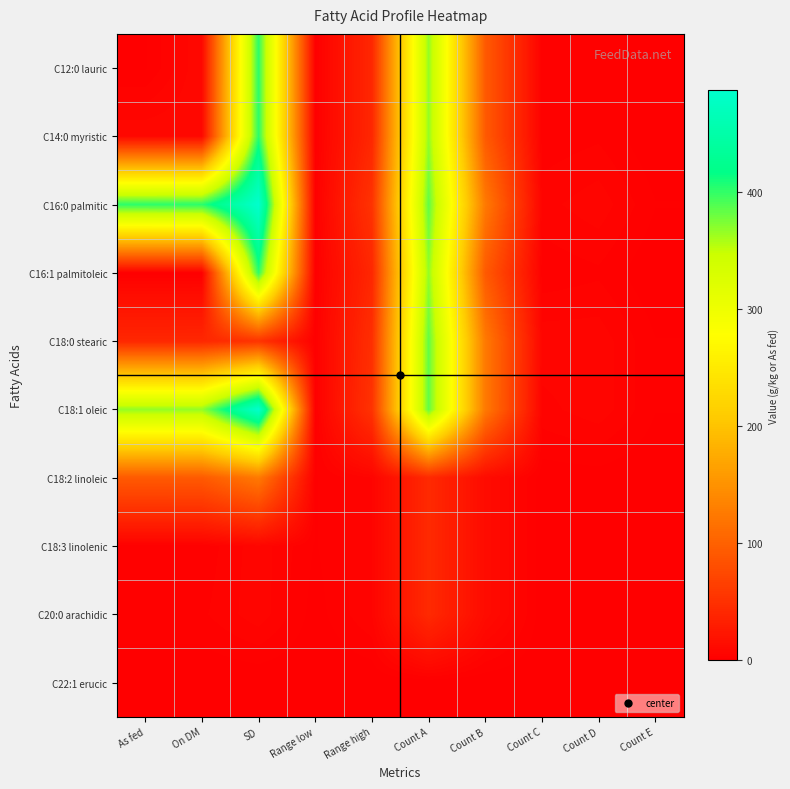

Between On DM and Count D, which is larger?

On DM